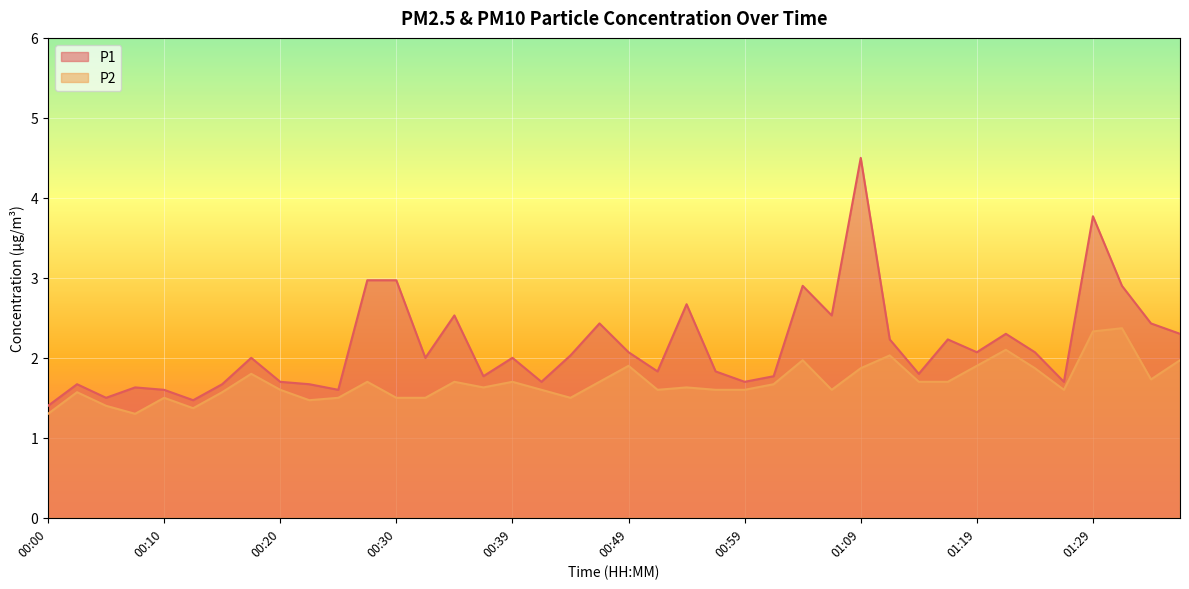

At 00:17, list the series in order from largest to smallest.

P1, P2